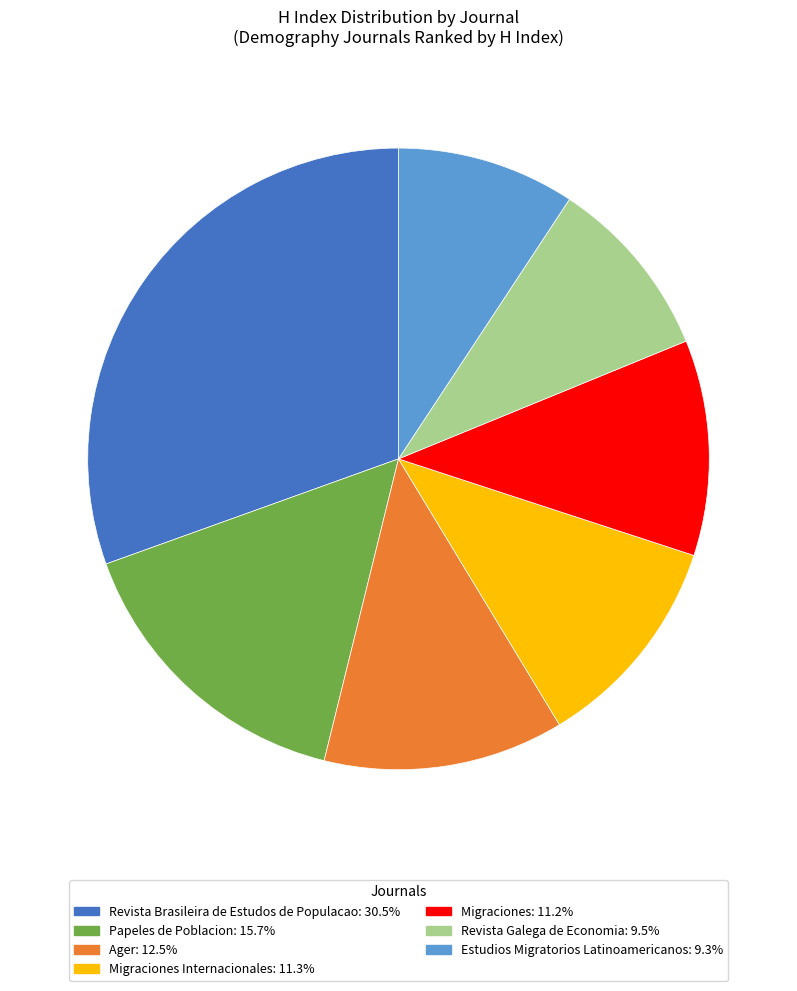

Is there any slice that represents more than half of the pie?

No